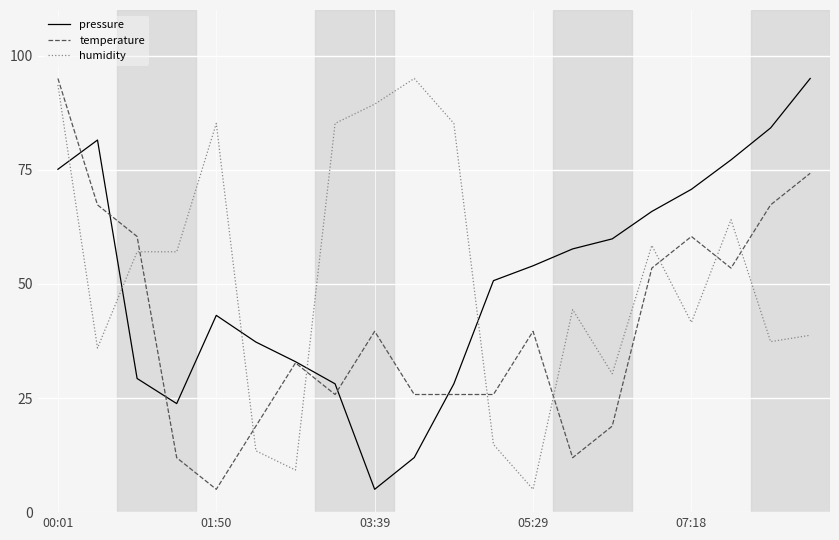

How many values in the temperature series exceed 39?

10